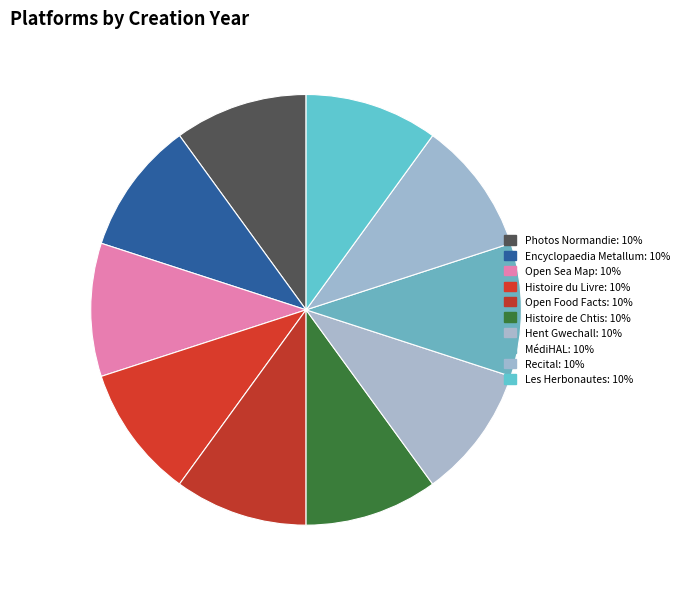

How many segments does this pie chart have?

10